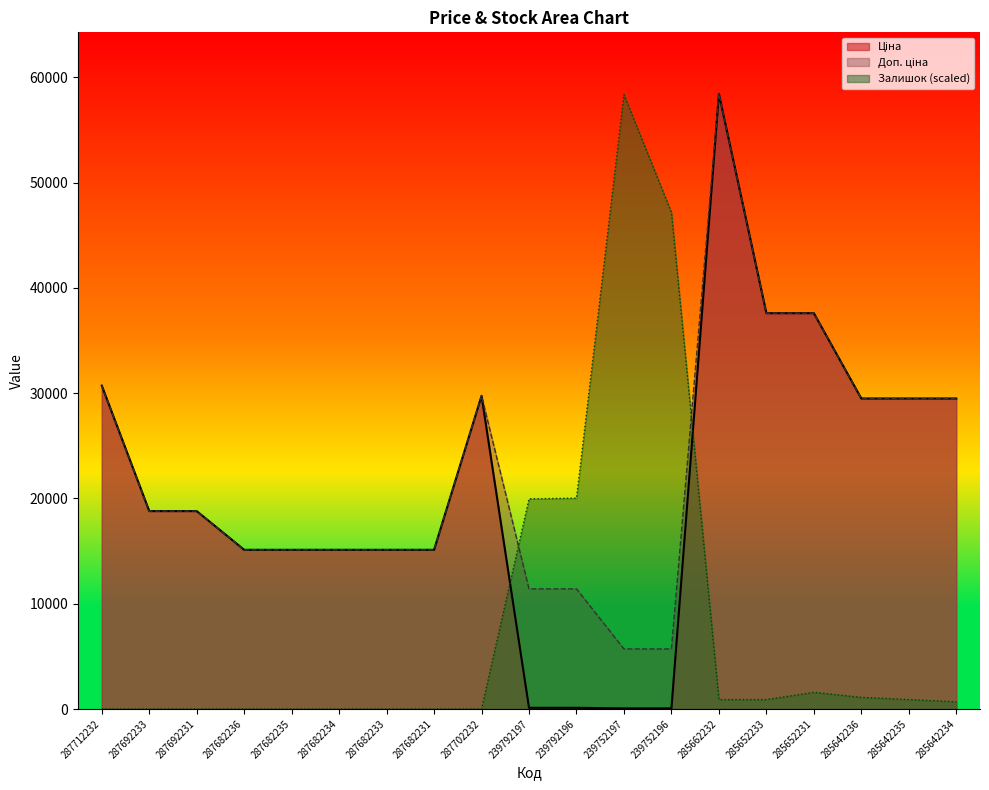

At how many categories does at least one series exceed 24395?

10